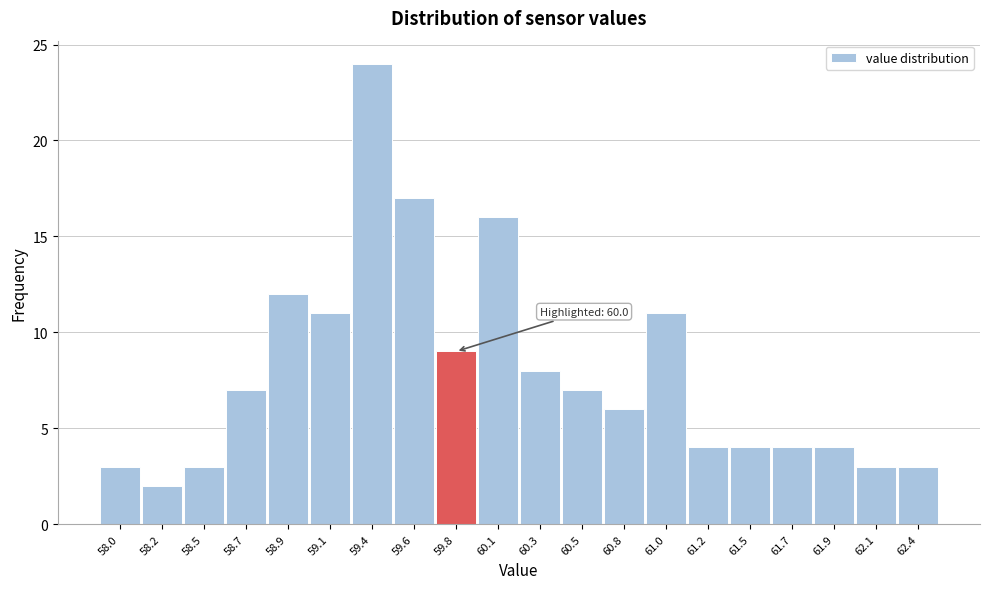

Reading right to left, transcribe all the data shown in this chart.

62.4=3	62.1=3	61.9=4	61.7=4	61.5=4	61.2=4	61.0=11	60.8=6	60.5=7	60.3=8	60.1=16	59.8=9	59.6=17	59.4=24	59.1=11	58.9=12	58.7=7	58.5=3	58.2=2	58.0=3